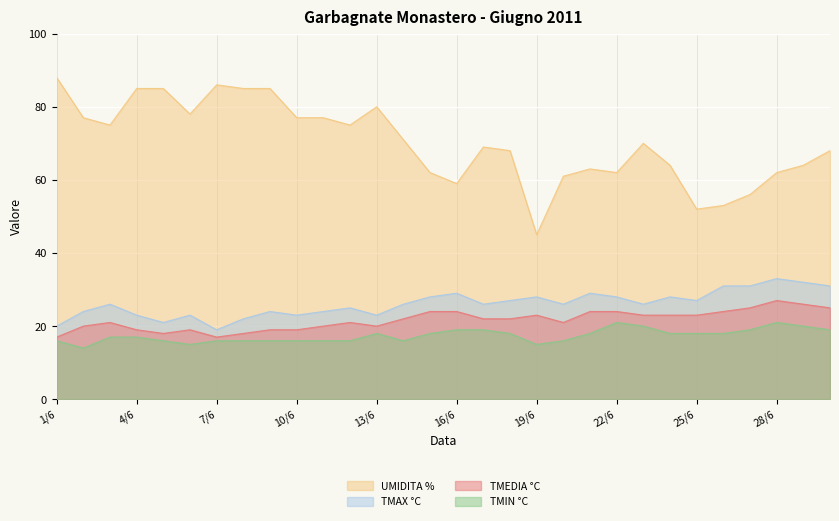

Reading left to right, list all the values displayed in this chart.

UMIDITA %: 88	77	75	85	85	78	86	85	85	77	77	75	80	71	62	59	69	68	45	61	63	62	70	64	52	53	56	62	64	68
TMAX °C: 20	24	26	23	21	23	19	22	24	23	24	25	23	26	28	29	26	27	28	26	29	28	26	28	27	31	31	33	32	31
TMEDIA °C: 17	20	21	19	18	19	17	18	19	19	20	21	20	22	24	24	22	22	23	21	24	24	23	23	23	24	25	27	26	25
TMIN °C: 16	14	17	17	16	15	16	16	16	16	16	16	18	16	18	19	19	18	15	16	18	21	20	18	18	18	19	21	20	19